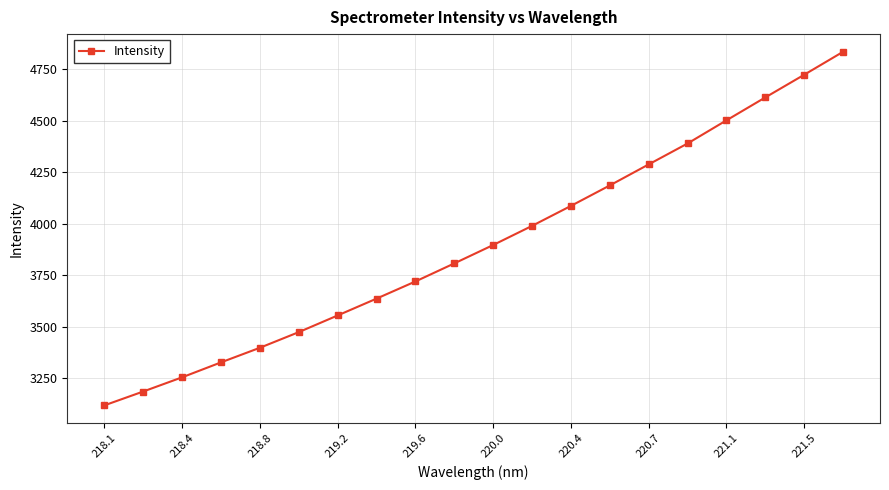

What is the value of the 14th point from the left?

4186.8